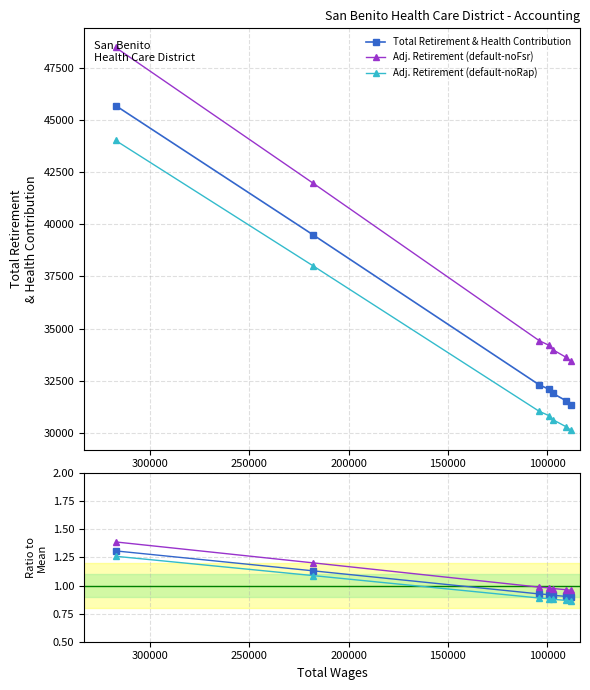

Reading left to right, what are all the values shown in this chart?

Total Retirement & Health Contribution: 45678.0	39492.0	32309.0	32091.0	31894.0	31552.0	31360.0
Adj. Retirement (default-noFsr): 48461.9	41966.6	34424.5	34195.6	33988.7	33629.6	33428.0
Adj. Retirement (default-noRap): 44007.7	38007.2	31039.7	30828.3	30637.2	30305.4	30119.2
Ratio main: 1.3	1.1	0.9	0.9	0.9	0.9	0.9
Ratio noFsr: 1.4	1.2	1.0	1.0	1.0	1.0	1.0
Ratio noRap: 1.3	1.1	0.9	0.9	0.9	0.9	0.9